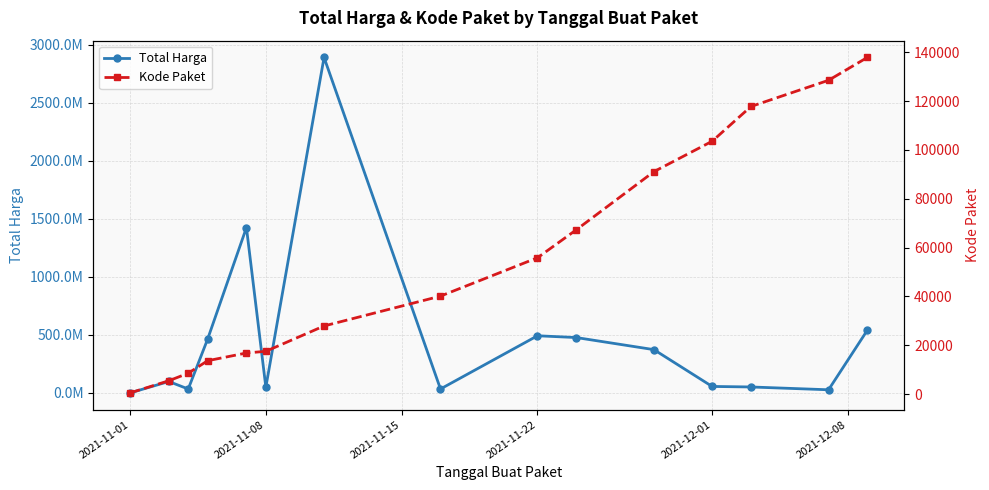

Which series has the widest spread of values?

Total Harga